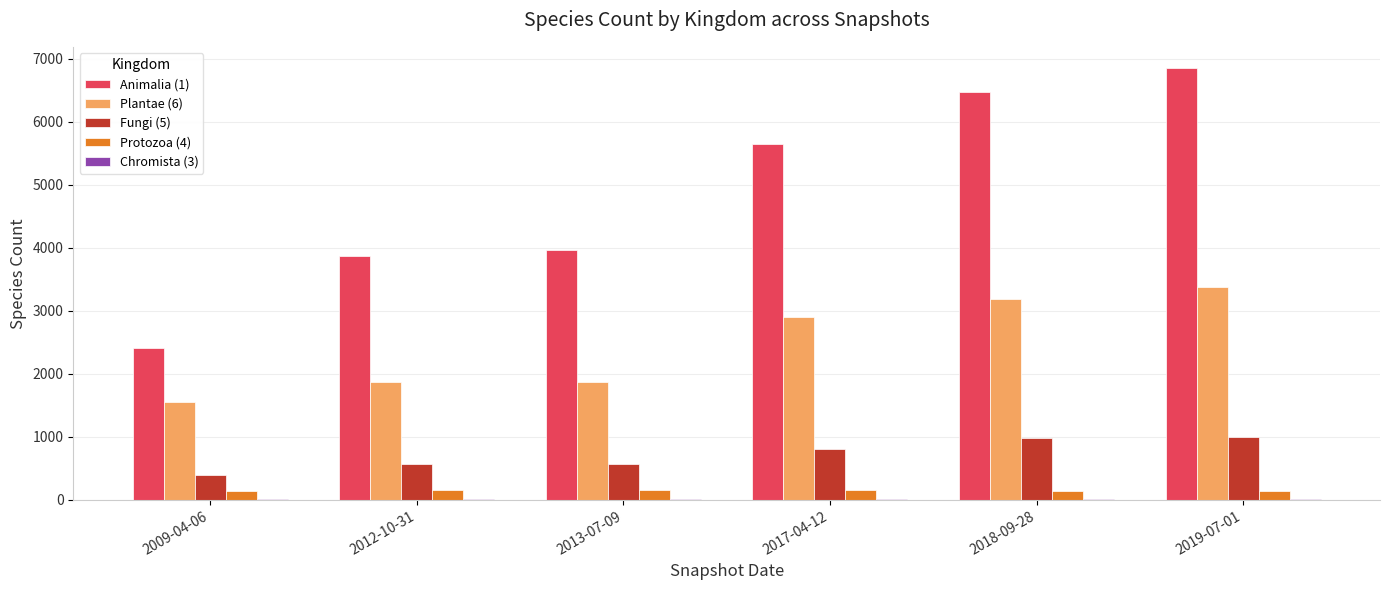

What is the sum of all Animalia (1) values?

29194